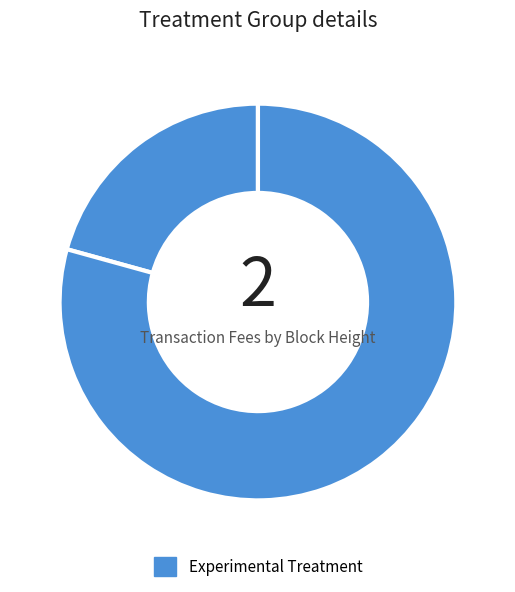

Count the number of slices in the pie.

2